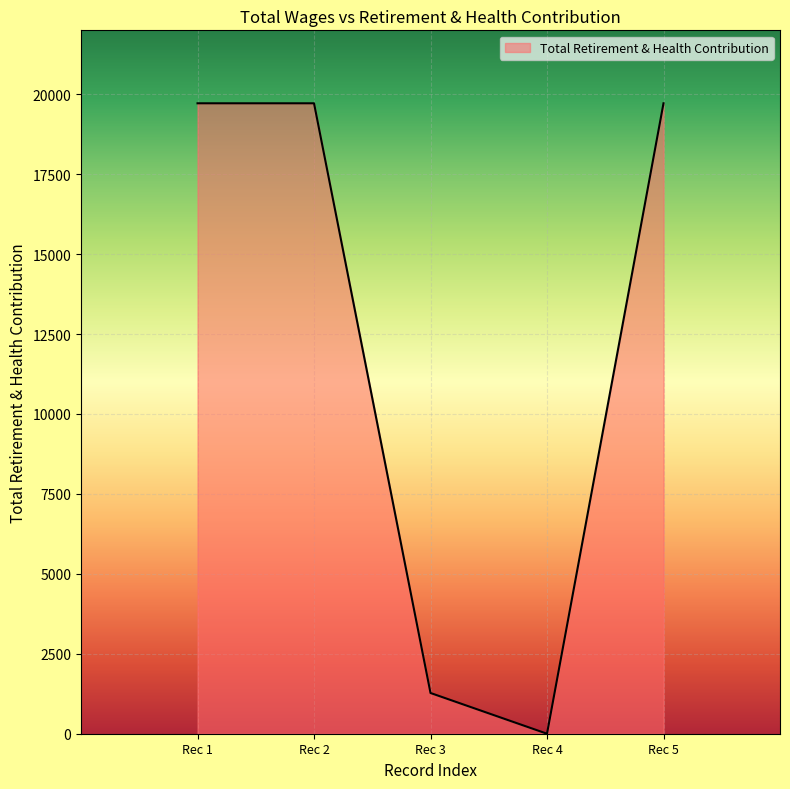

Reading right to left, transcribe all the data shown in this chart.

19718	0	1274	19718	19718